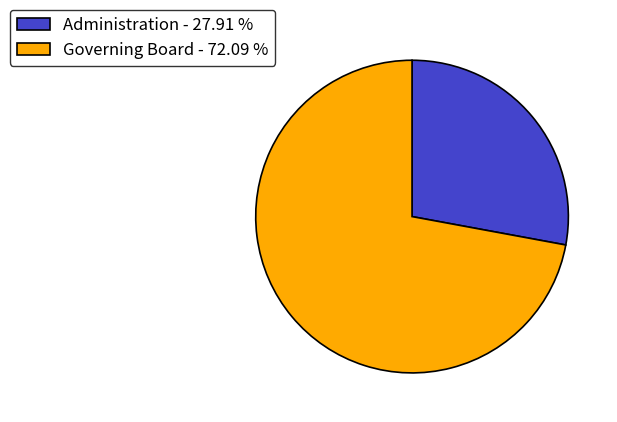

Combined, do Administration - 27.91 % and Governing Board - 72.09 % account for over 50%?

Yes